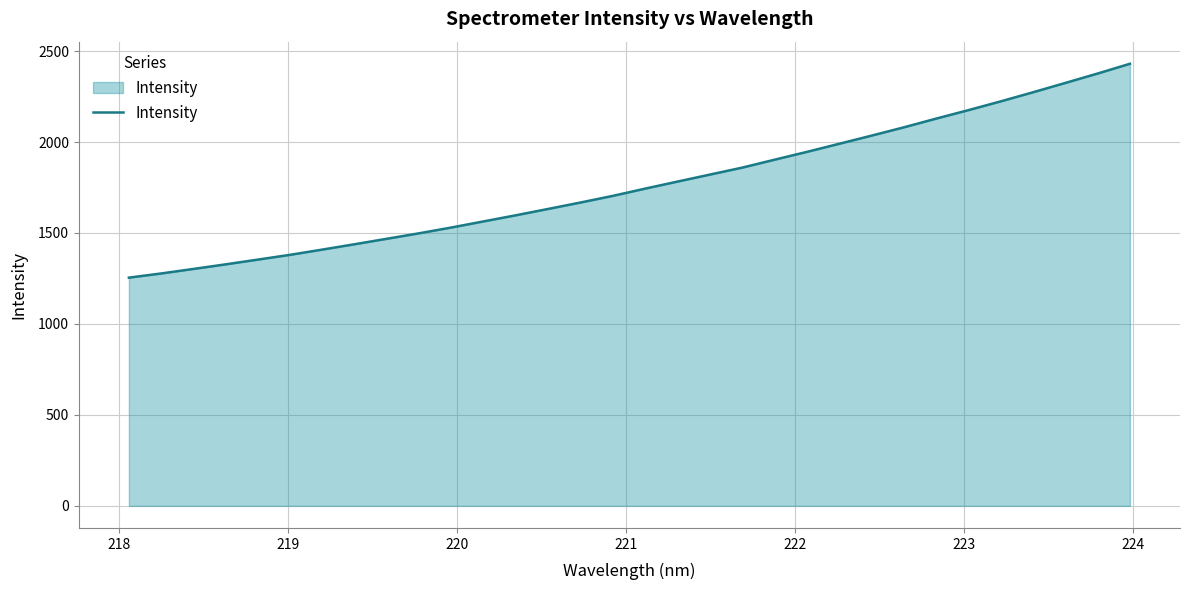

What is the smallest value displayed?

1254.5